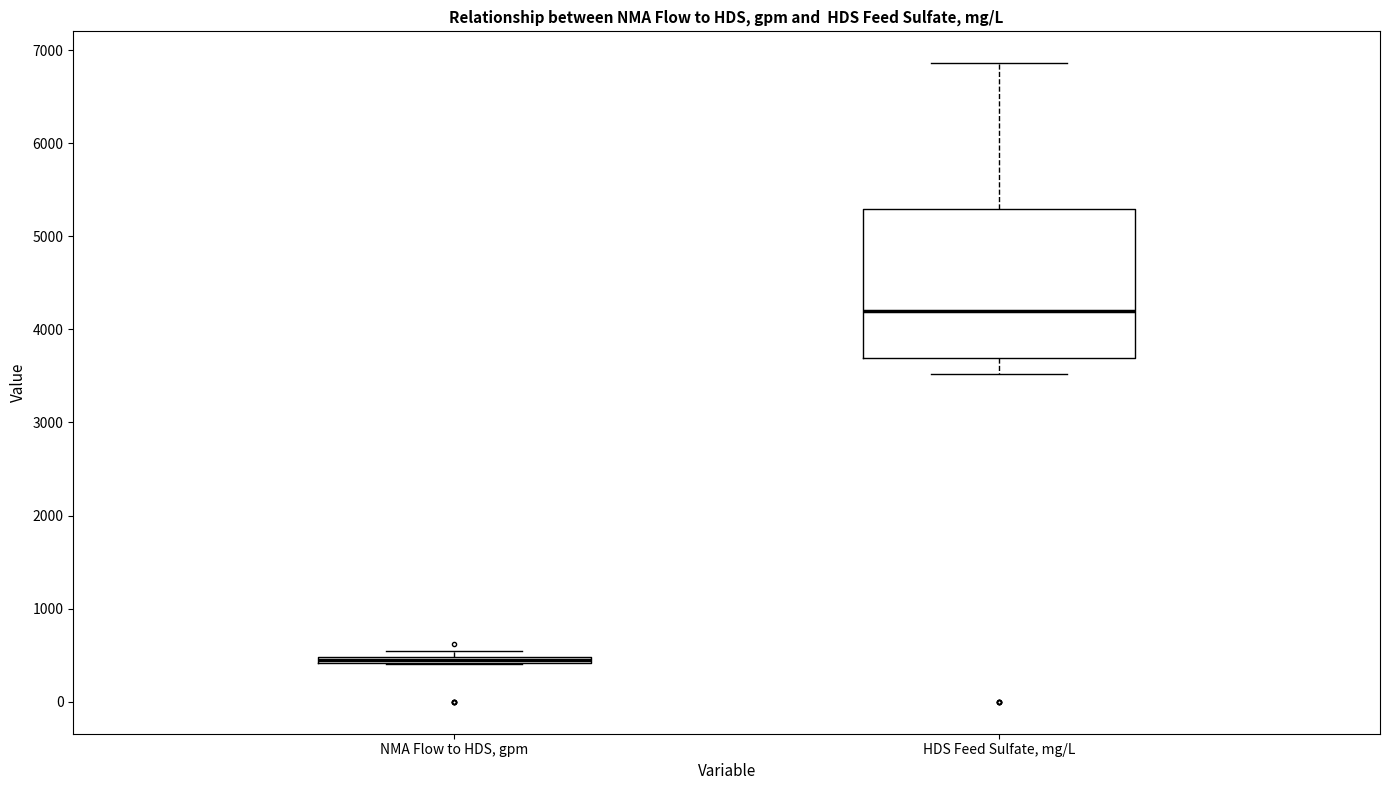

Comparing the boxes themselves (not the whiskers), which one is the tallest?

HDS Feed Sulfate, mg/L